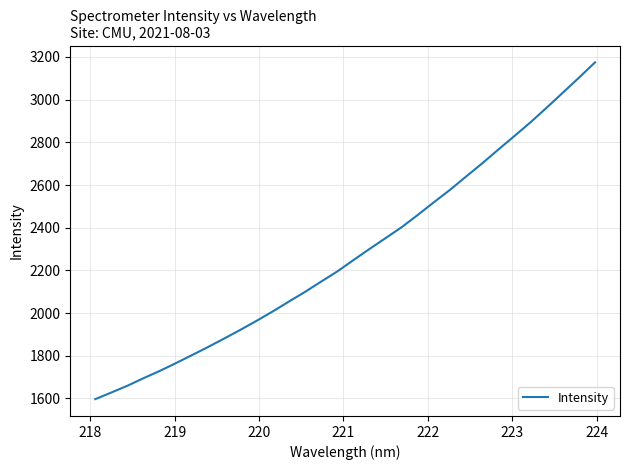

What is the maximum value shown in the chart?

3174.8